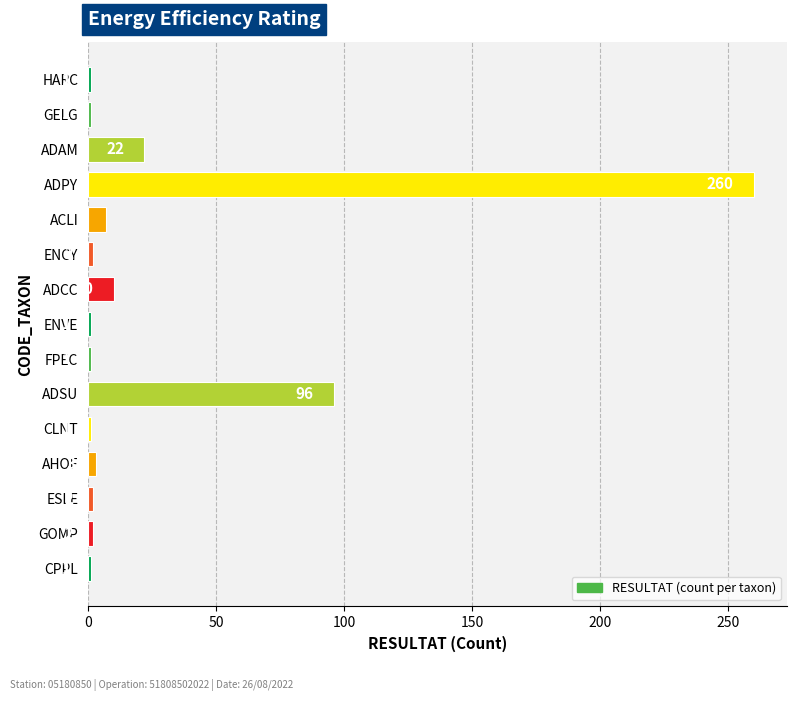

What is the average value?

27